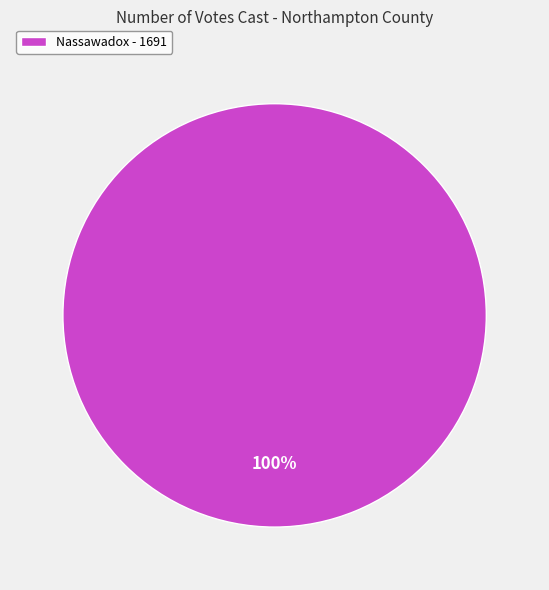

Rank the categories by value from lowest to highest.

Nassawadox - 1691